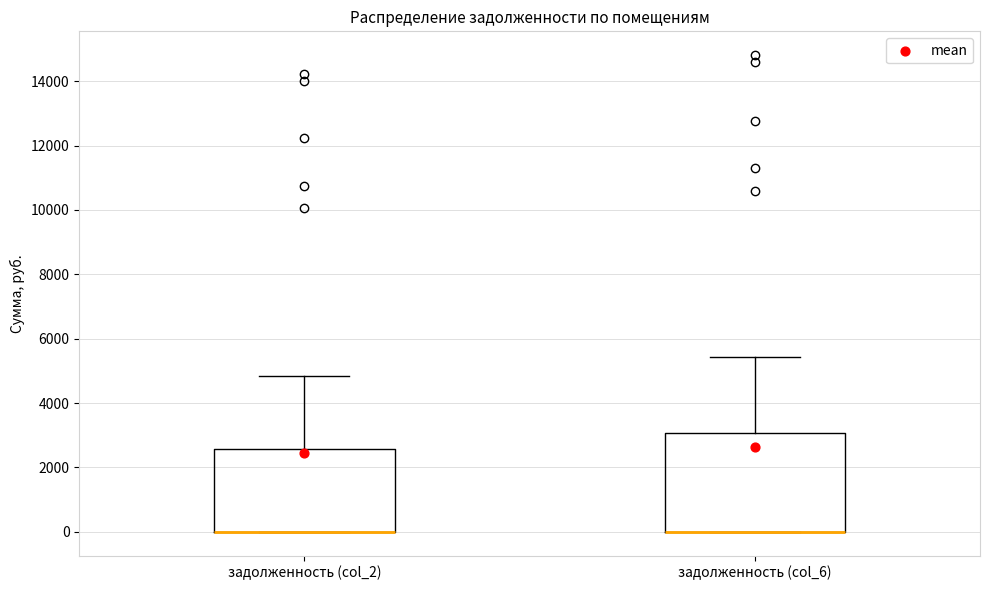

Reading left to right, transcribe this box plot: for each box, give where its median line is, the range the box spans, and where its two whiskers end, as read against the y-axis. The values are not printed on the chart, so give them approximately, as read against the axis.

задолженность (col_2): median 0 (drawn on the box's lower edge), box 0 to 2600, whiskers 0 to 4800
задолженность (col_6): median 0 (drawn on the box's lower edge), box 0 to 3000, whiskers 0 to 5400